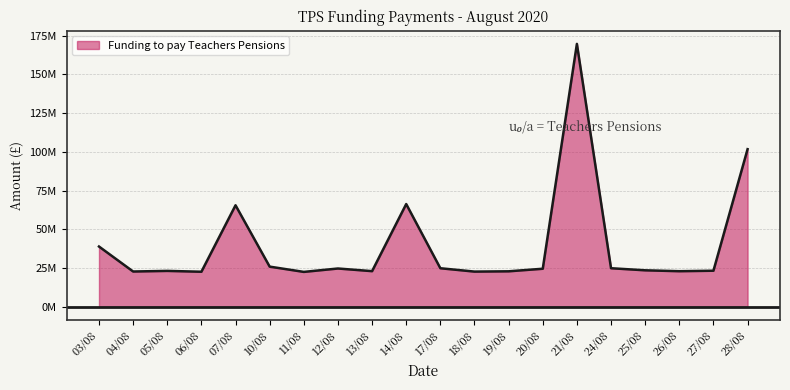

What is the label of the 17th point from the left?

25/08